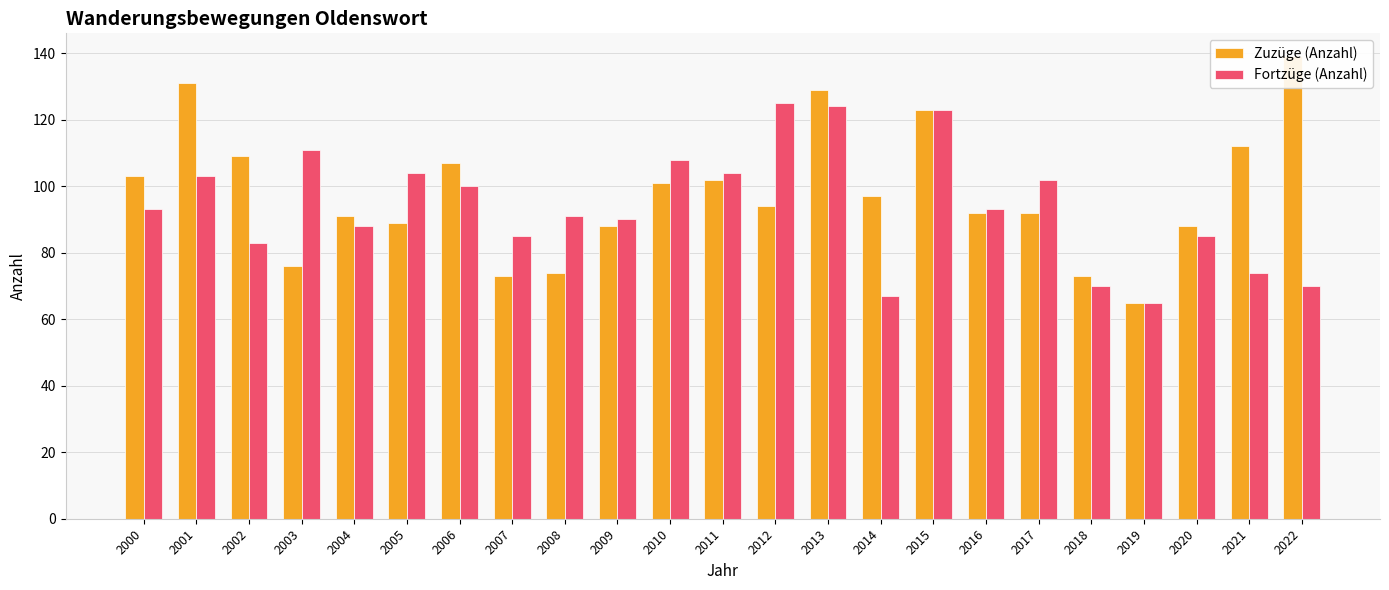

At 2010, list the series in order from smallest to largest.

Zuzüge (Anzahl), Fortzüge (Anzahl)